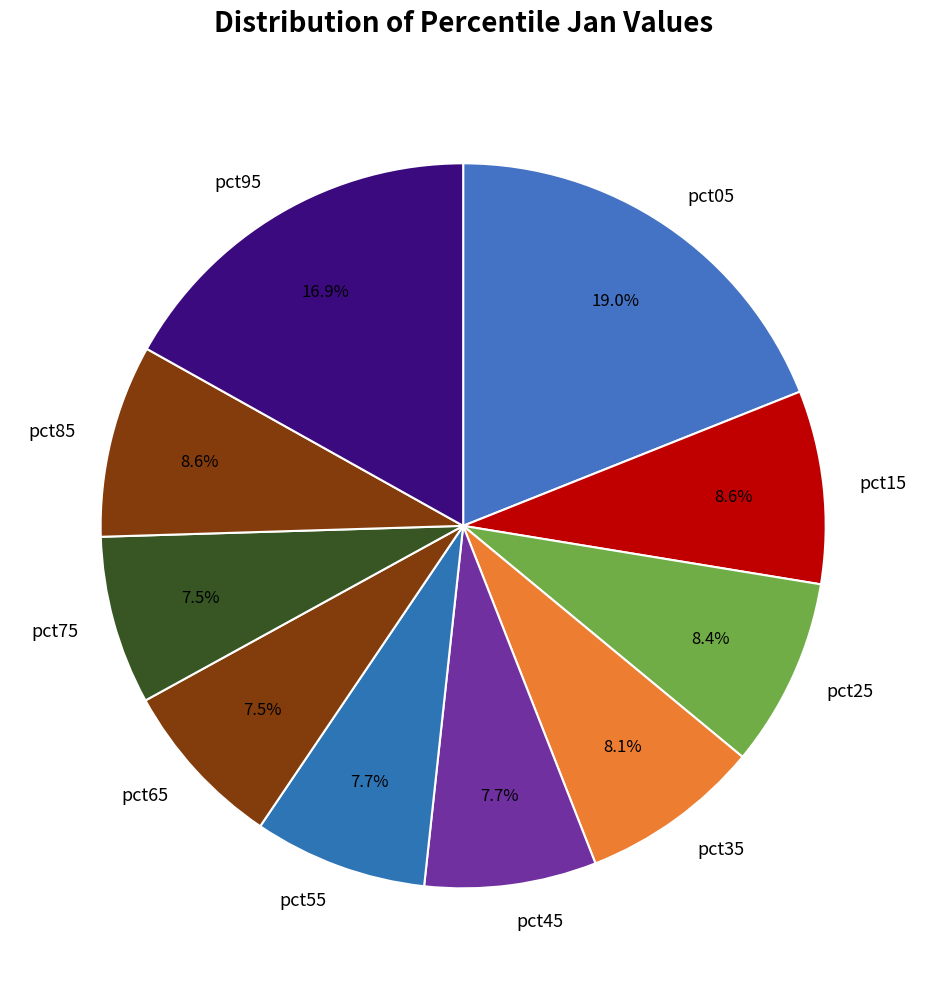

How much of the chart is everything except pct15?

91.4%